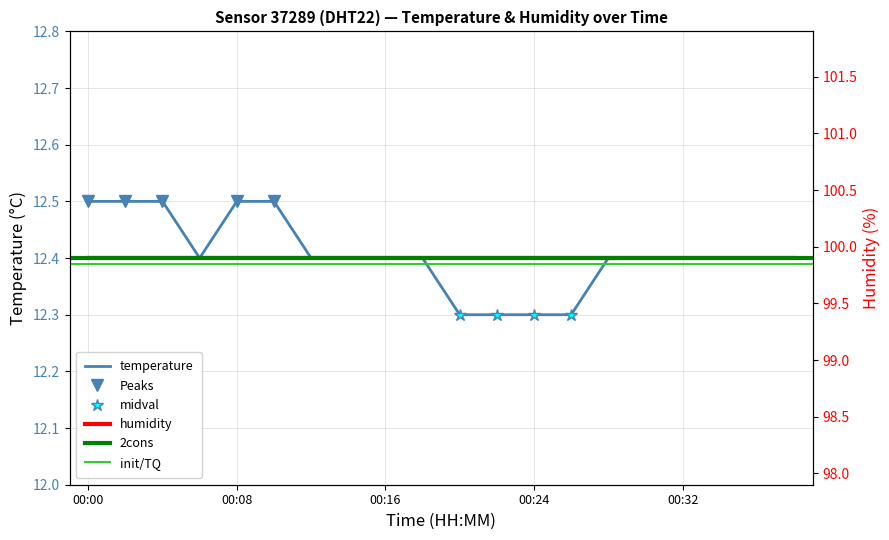

Approximately how many times larger is the value at 00:30 compared to 00:28?

1.0